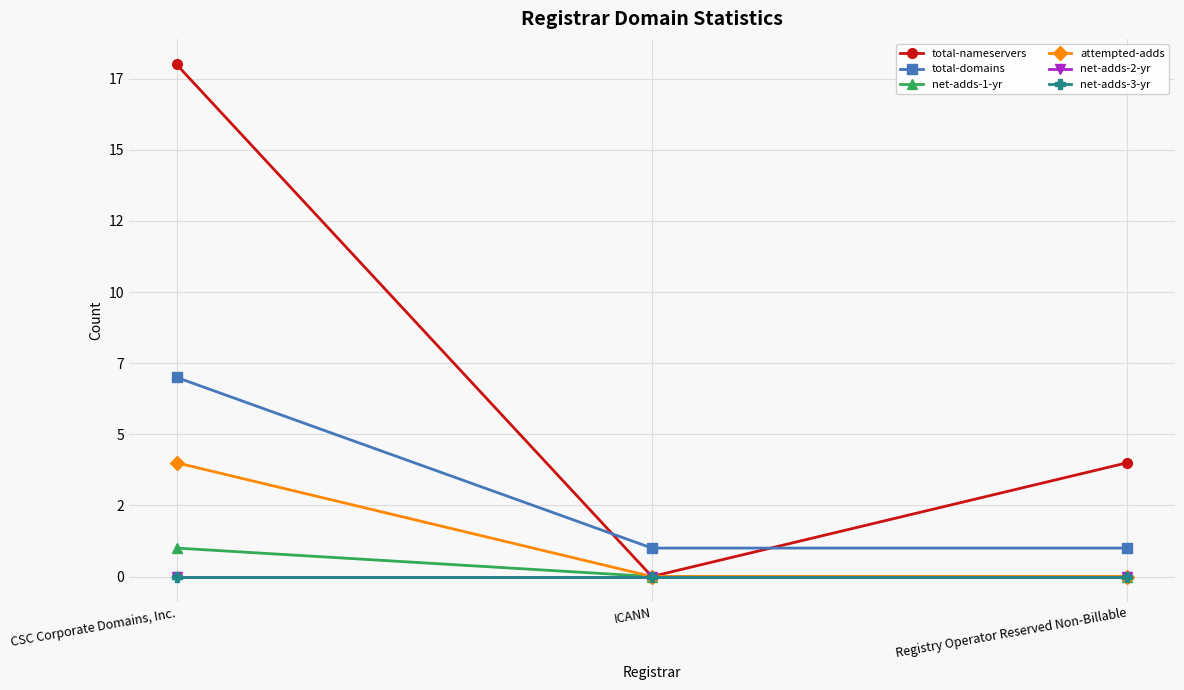

Rank the categories by net-adds-2-yr value from highest to lowest.

CSC Corporate Domains, Inc., ICANN, Registry Operator Reserved Non-Billable